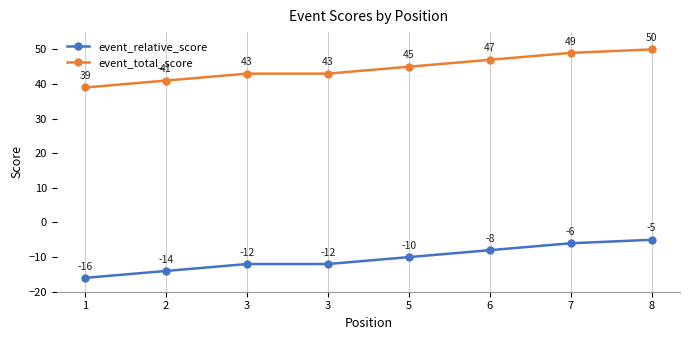

What is the difference between the event_total_score values at 8 and 3?

7